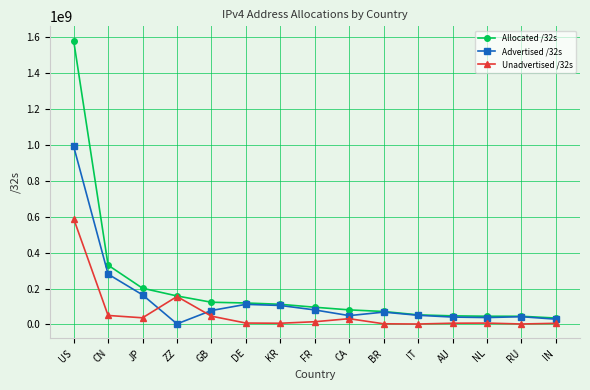

What is the average value of the Unadvertised /32s series?

64541034